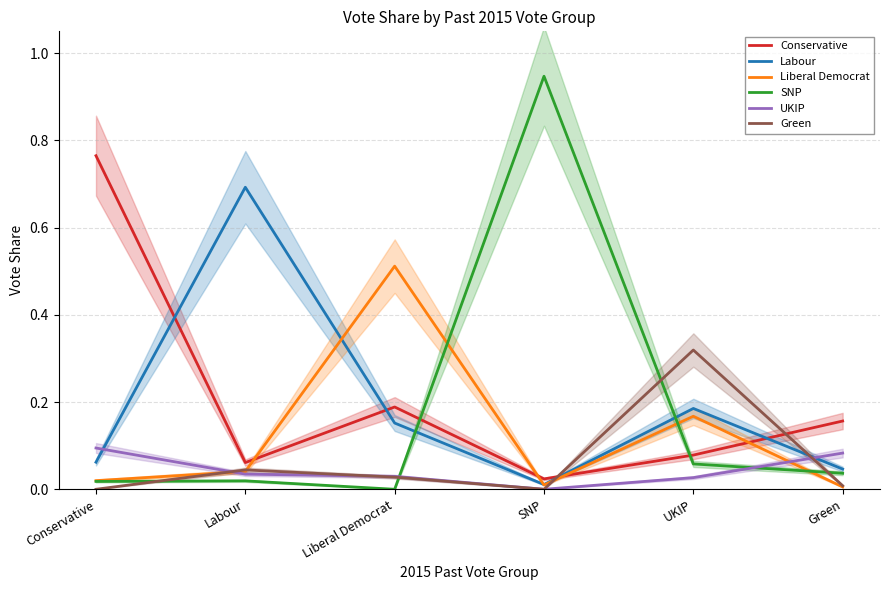

Is it true that Liberal Democrat equals 0.0 at Green?

True